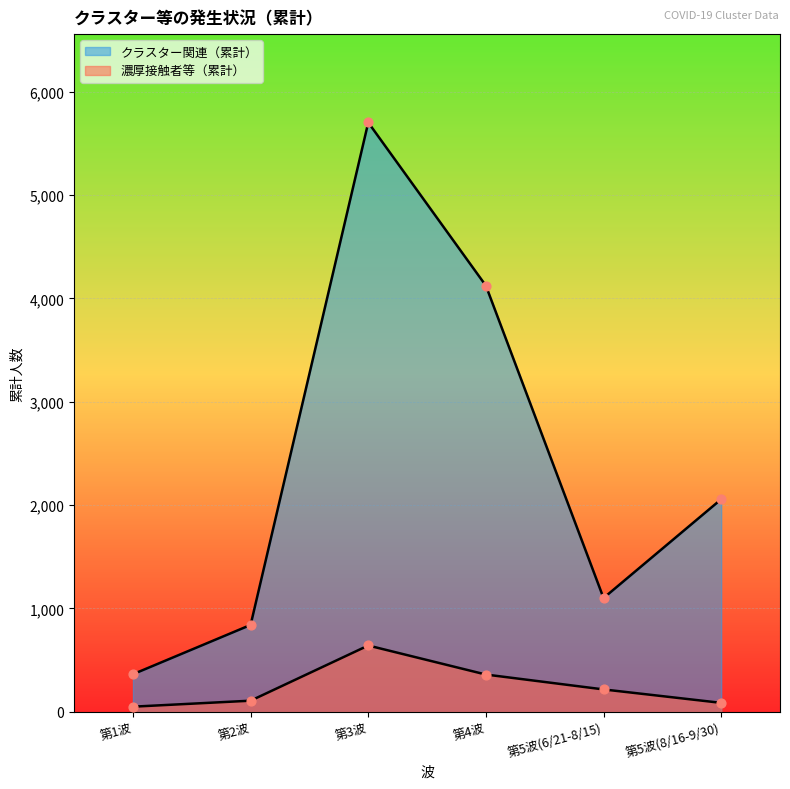

Which series contains the lowest Y value?

濃厚接触者等（累計）